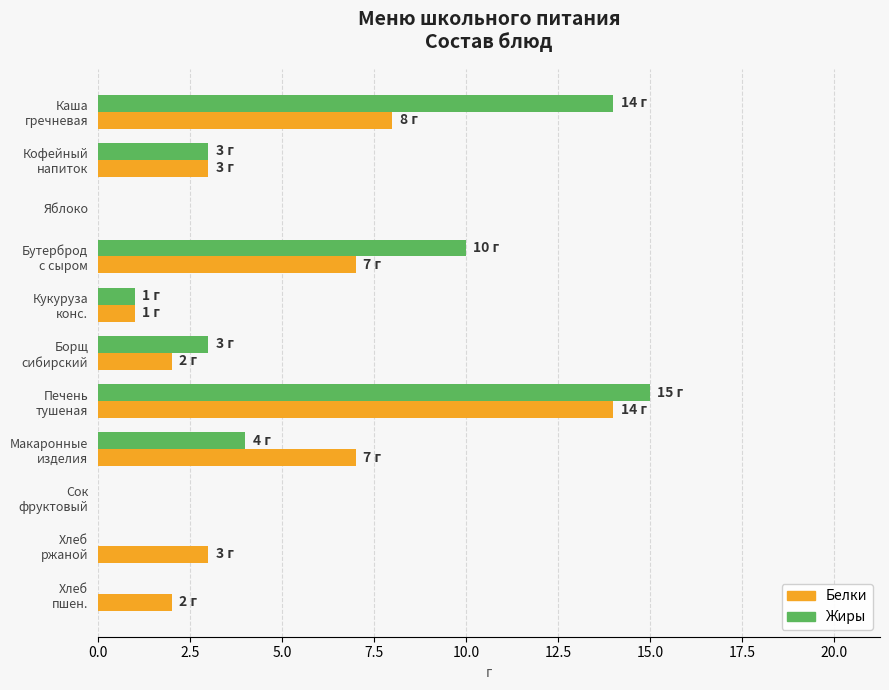

How many distinct data groups are displayed?

2